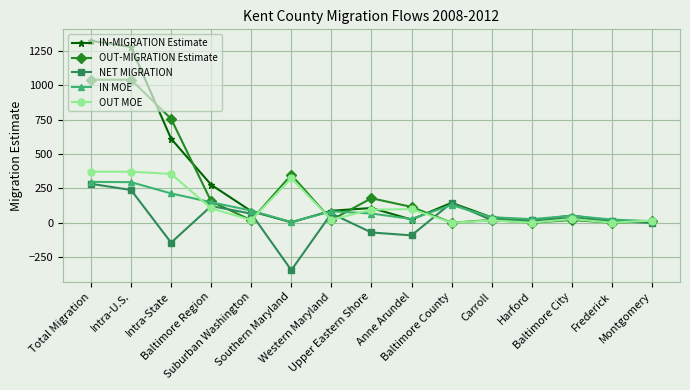

What is the highest value of the OUT MOE series?

371